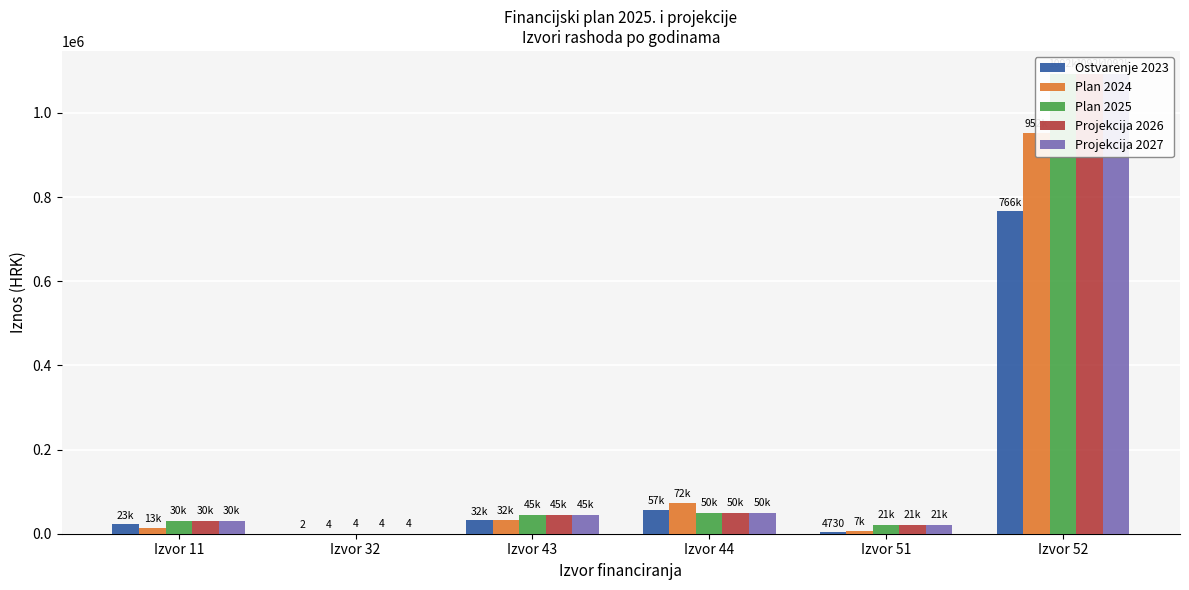

How many data points in Projekcija 2027 are less than 45152?

3